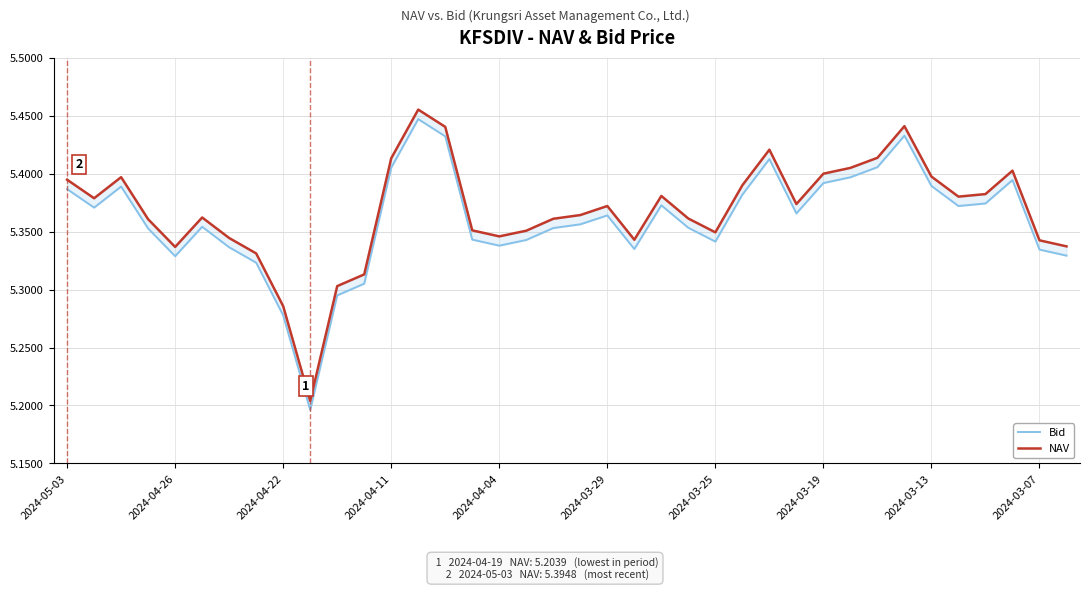

Where is the first local minimum for NAV?

2024-04-26